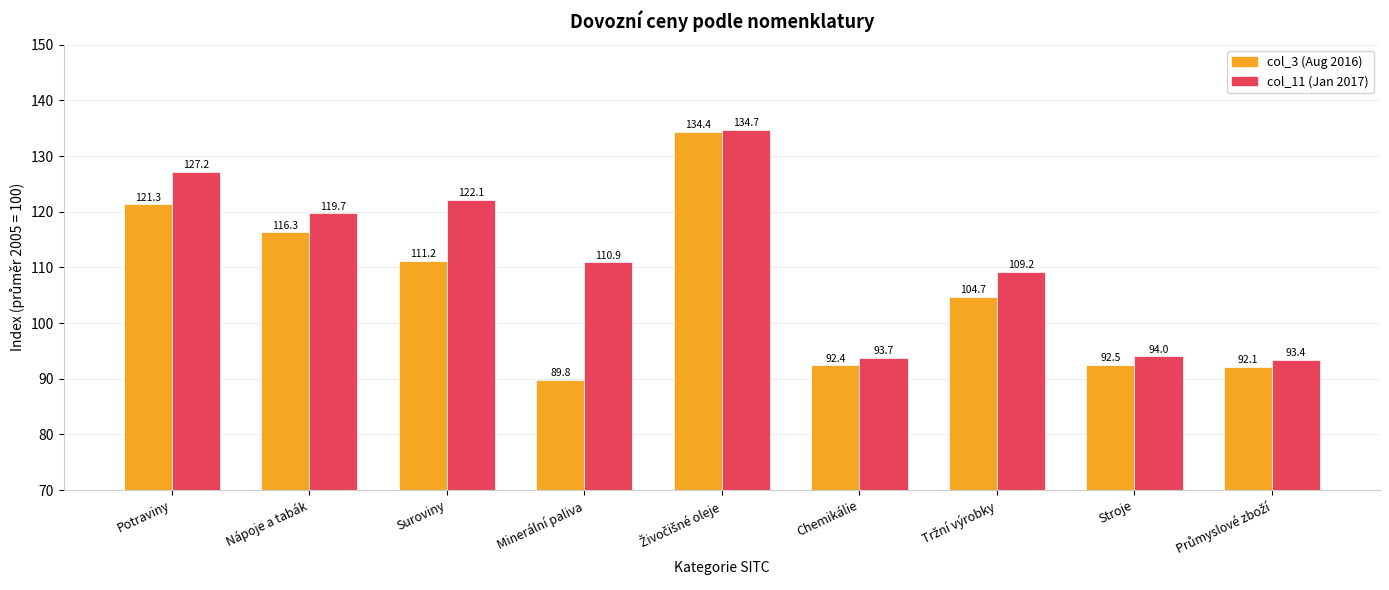

What is the value of the col_11 (Jan 2017) bar at the 3rd from the left?

122.1